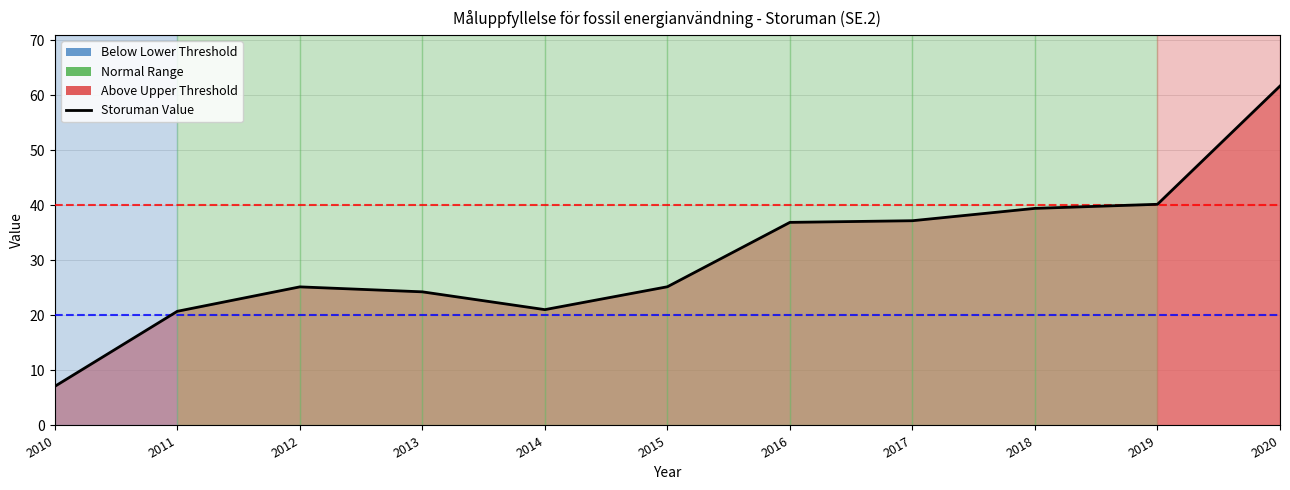

Rank the categories by value from highest to lowest.

2020, 2019, 2018, 2017, 2016, 2015, 2012, 2013, 2014, 2011, 2010